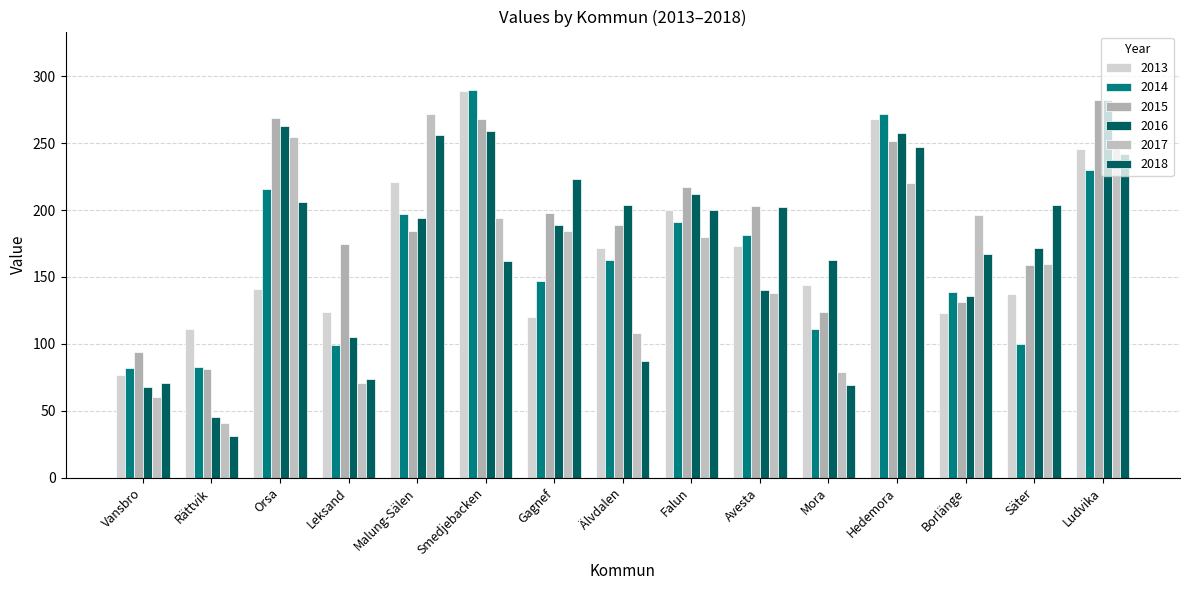

Which series has the largest total across all categories?

2015